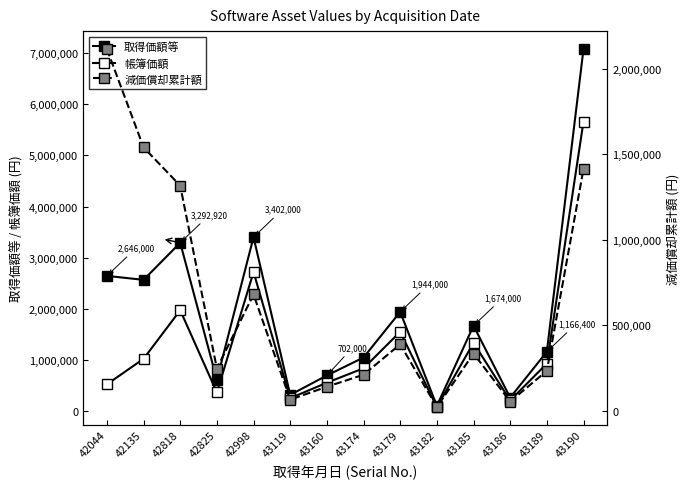

True or false: 取得価額等 has a value of 7074000 at 43190.

True